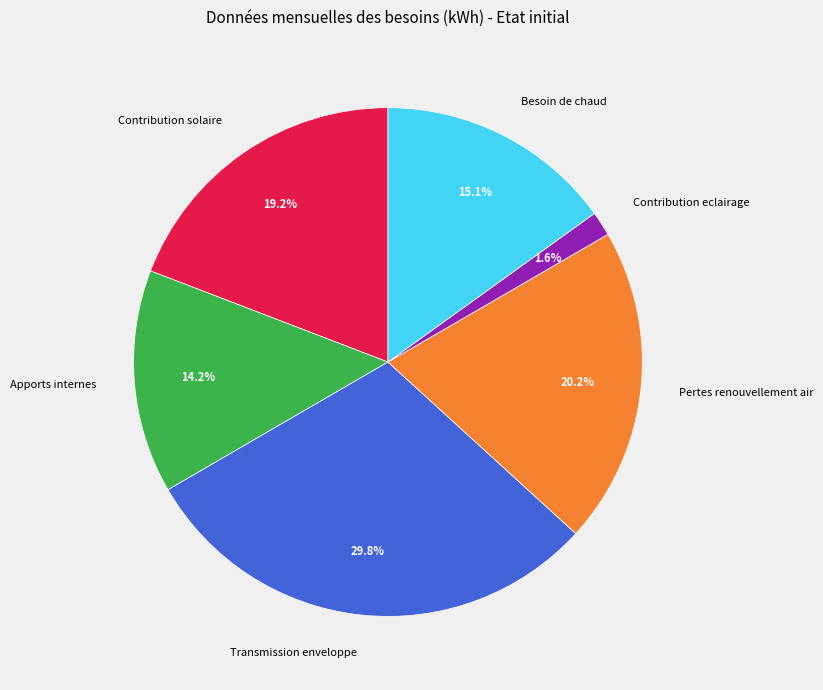

How many slices are in this pie chart?

6